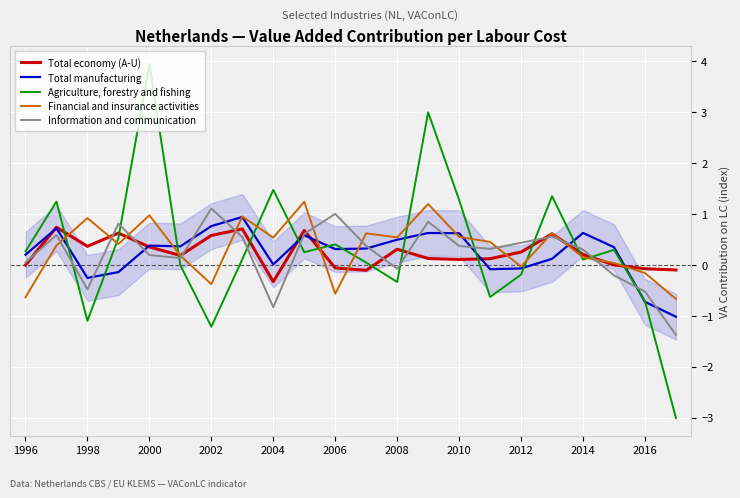

Does the chart display data point markers on the line(s)?

No